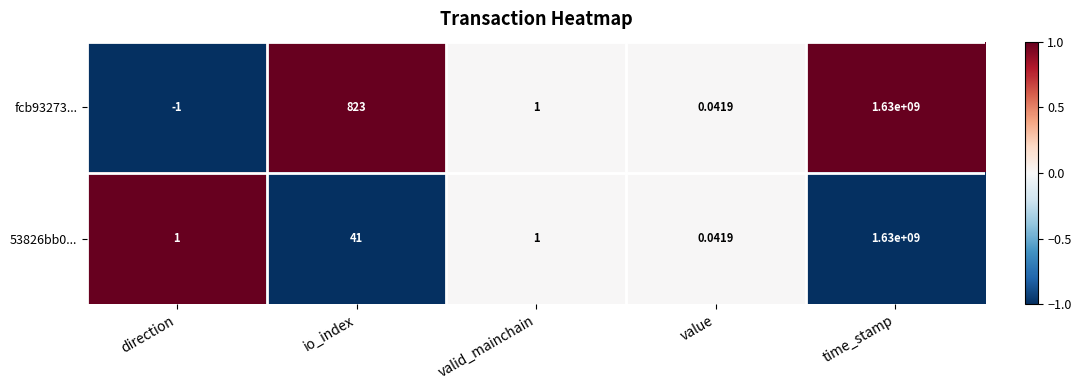

Is the value of fcb93273... at valid_mainchain greater than the value of 53826bb0... at value?

Yes